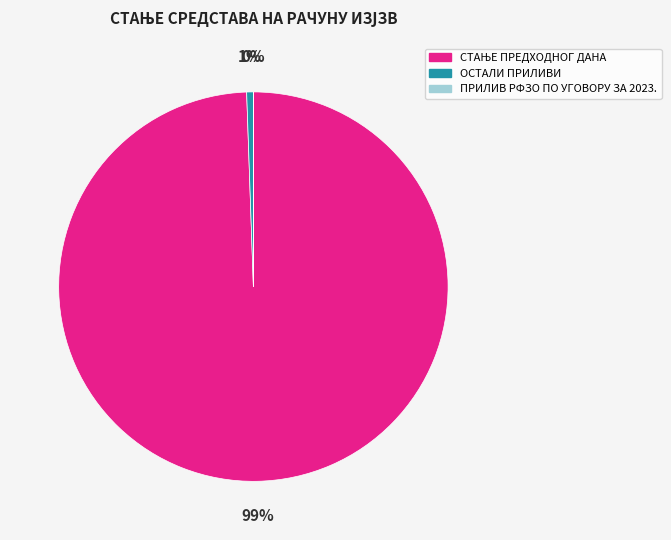

Is it true that ОСТАЛИ ПРИЛИВИ is 1% of the pie?

True